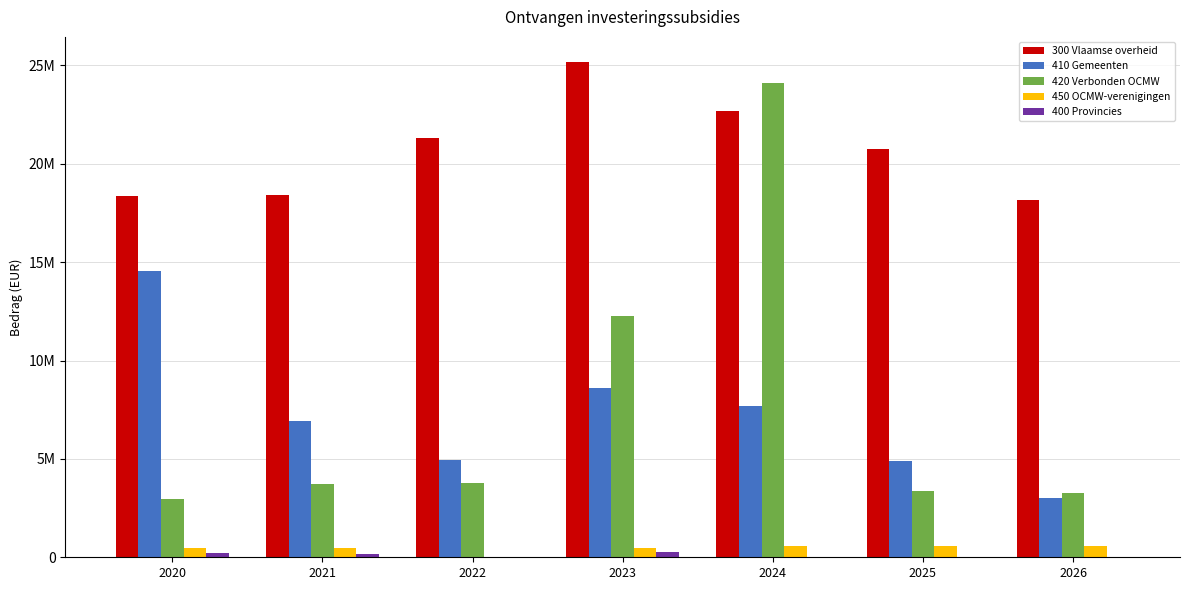

Are the bars grouped side by side (vs. stacked)?

Yes